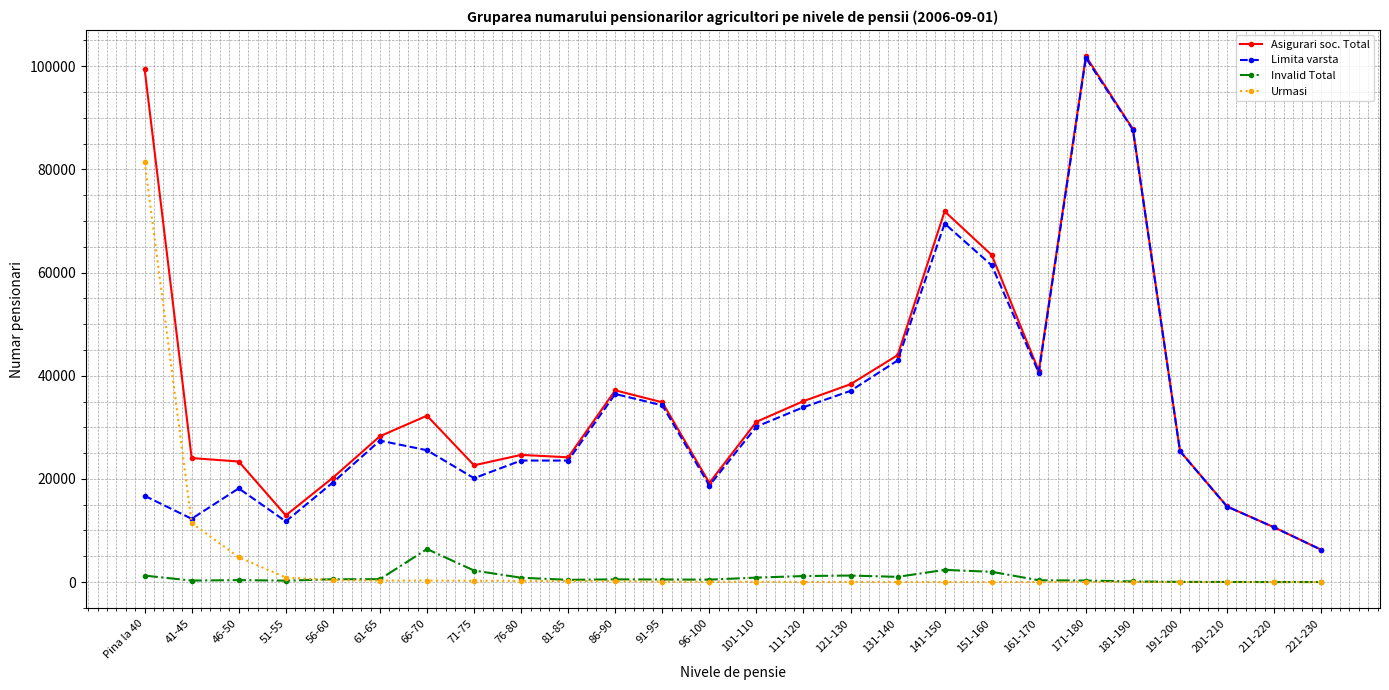

What is the sum of all Asigurari soc. Total values?

974592